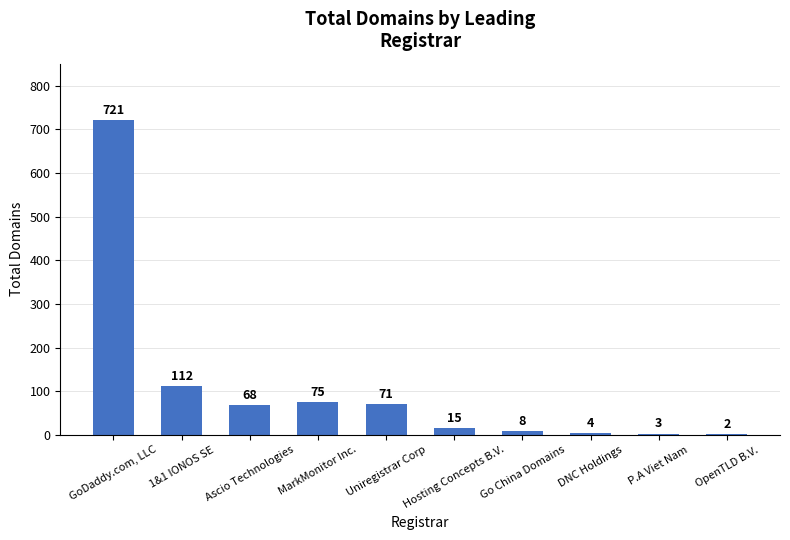

What value does the data have at 1&1 IONOS SE, to the nearest 10?

110